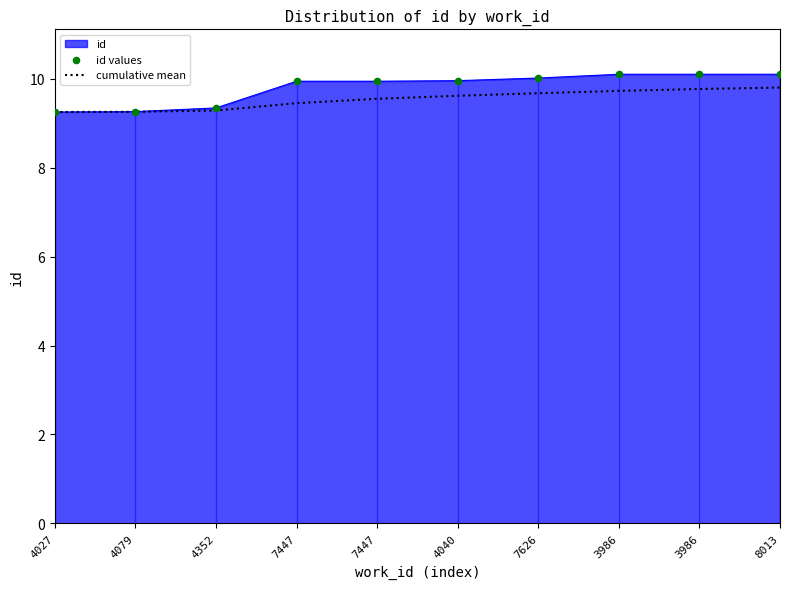

Which series has the largest total across all categories?

id values